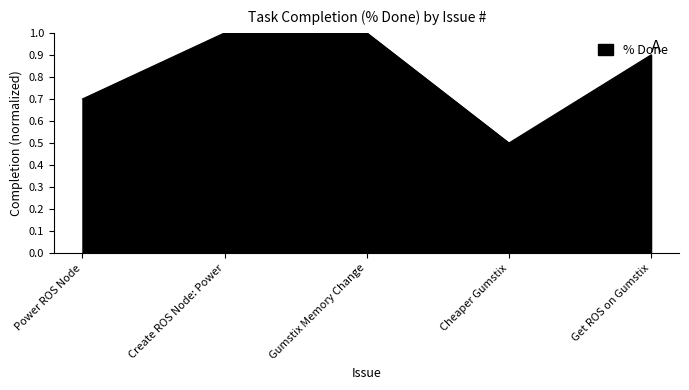

How many lines are shown in the chart?

1